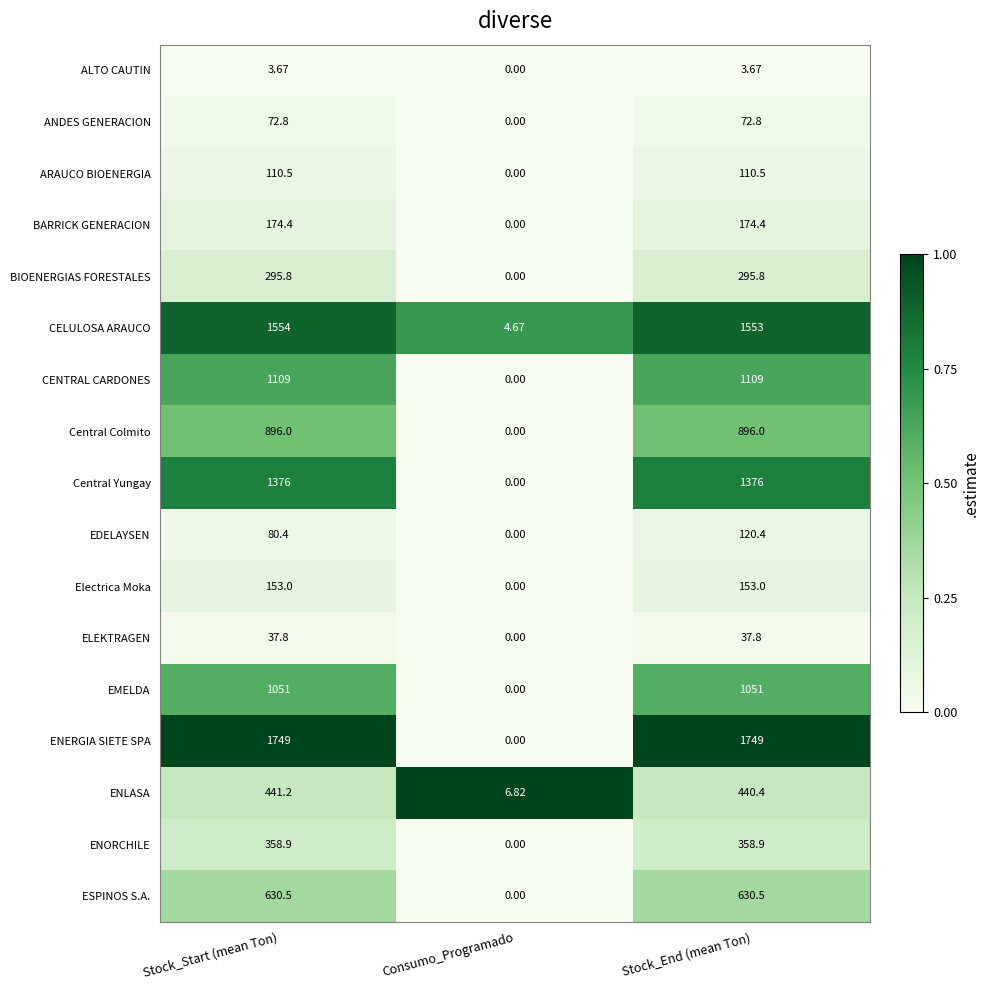

Where is BIOENERGIAS FORESTALES nearest to the value 147?

Consumo_Programado